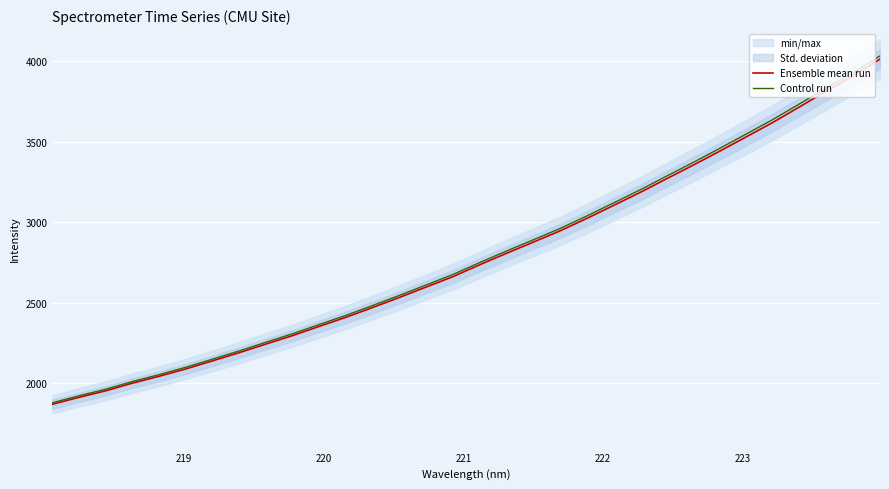

What is the highest value of the Ensemble mean run series?

4013.3